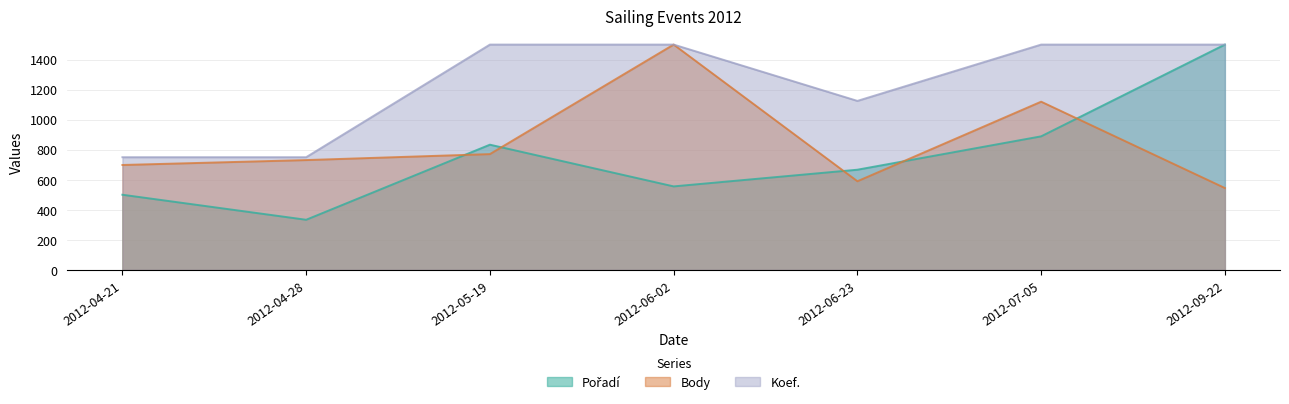

How many lines are shown in the chart?

3